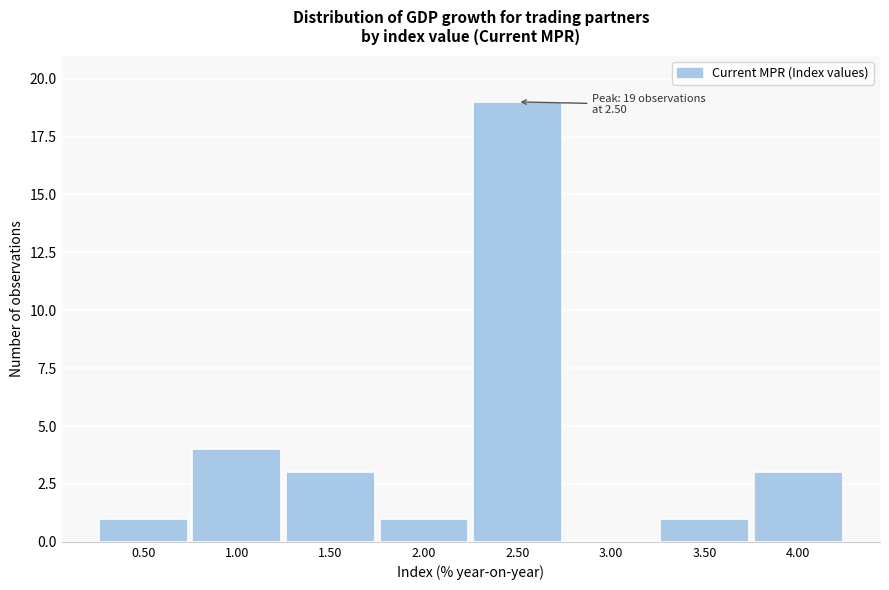

Over which range of the x-axis is the bar tallest?

2.25 to 2.75